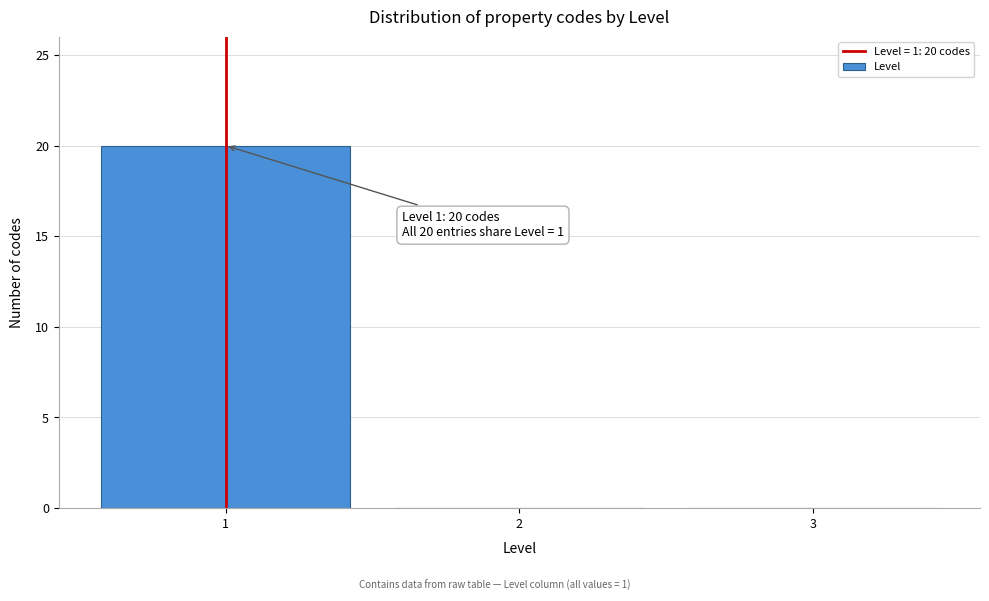

Over which range of the x-axis is the bar tallest?

0.5 to 1.5